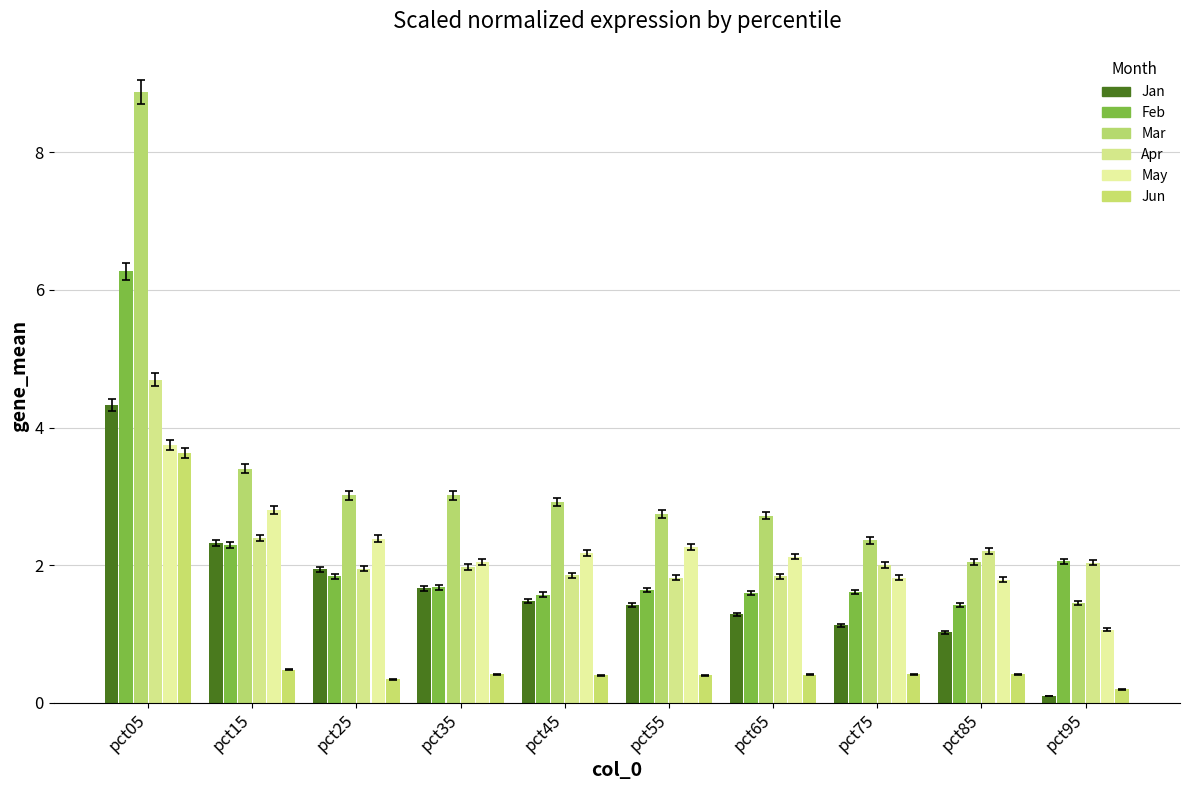

True or false: Jun has a value of 5.2 at pct05.

False